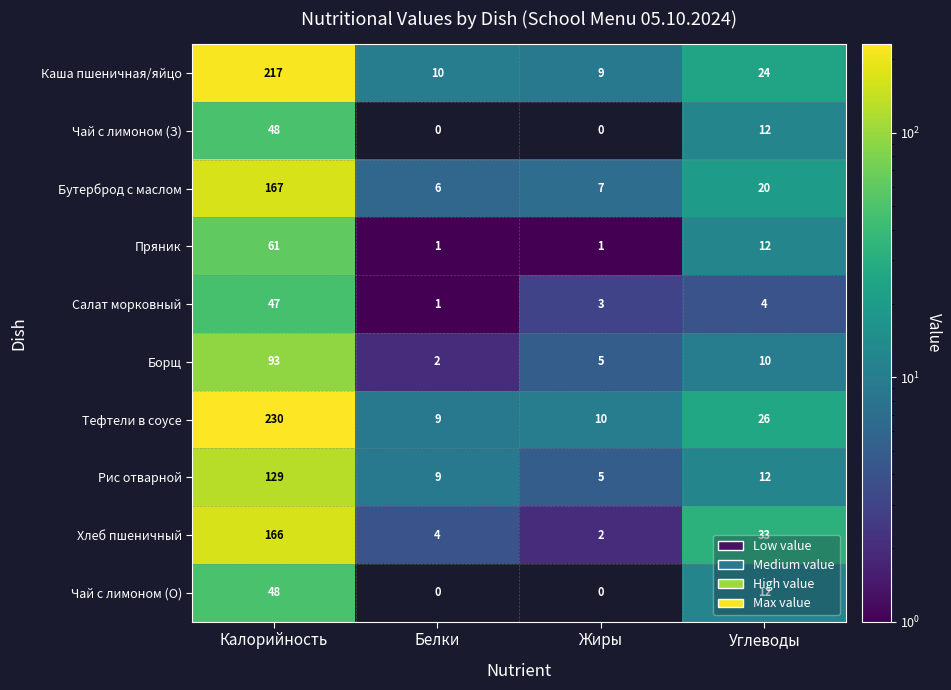

Between Жиры and Углеводы, which series saw the biggest shift?

Хлеб пшеничный